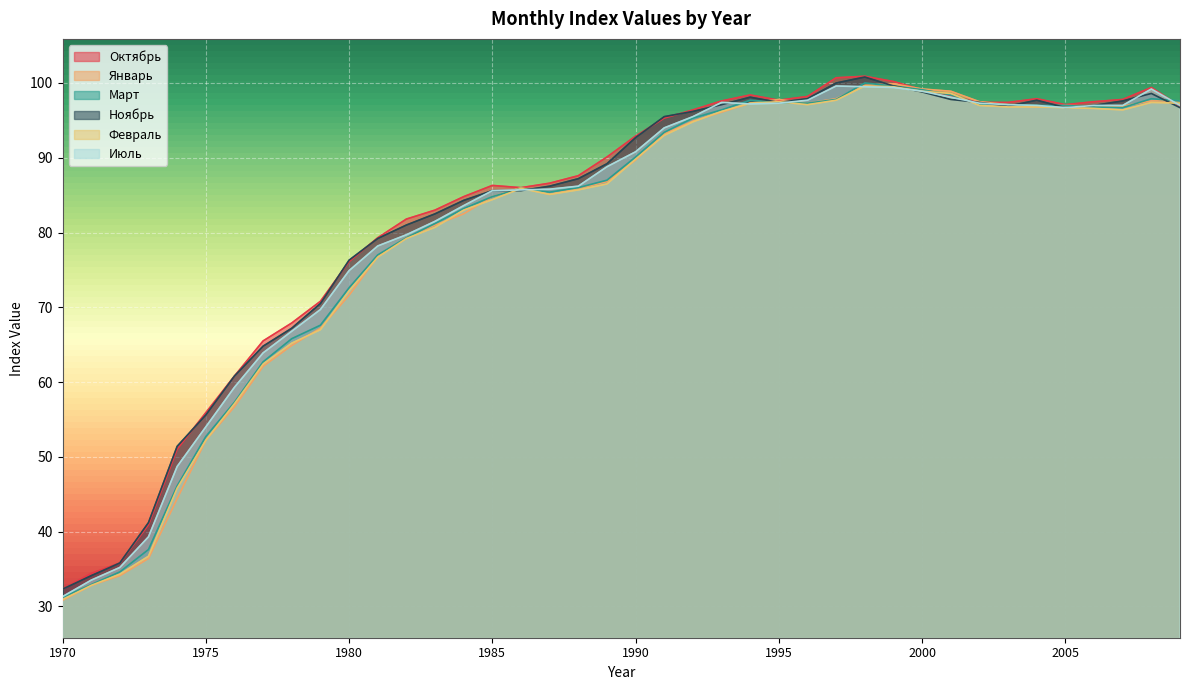

How many interior local valleys does the Октябрь series have?

3